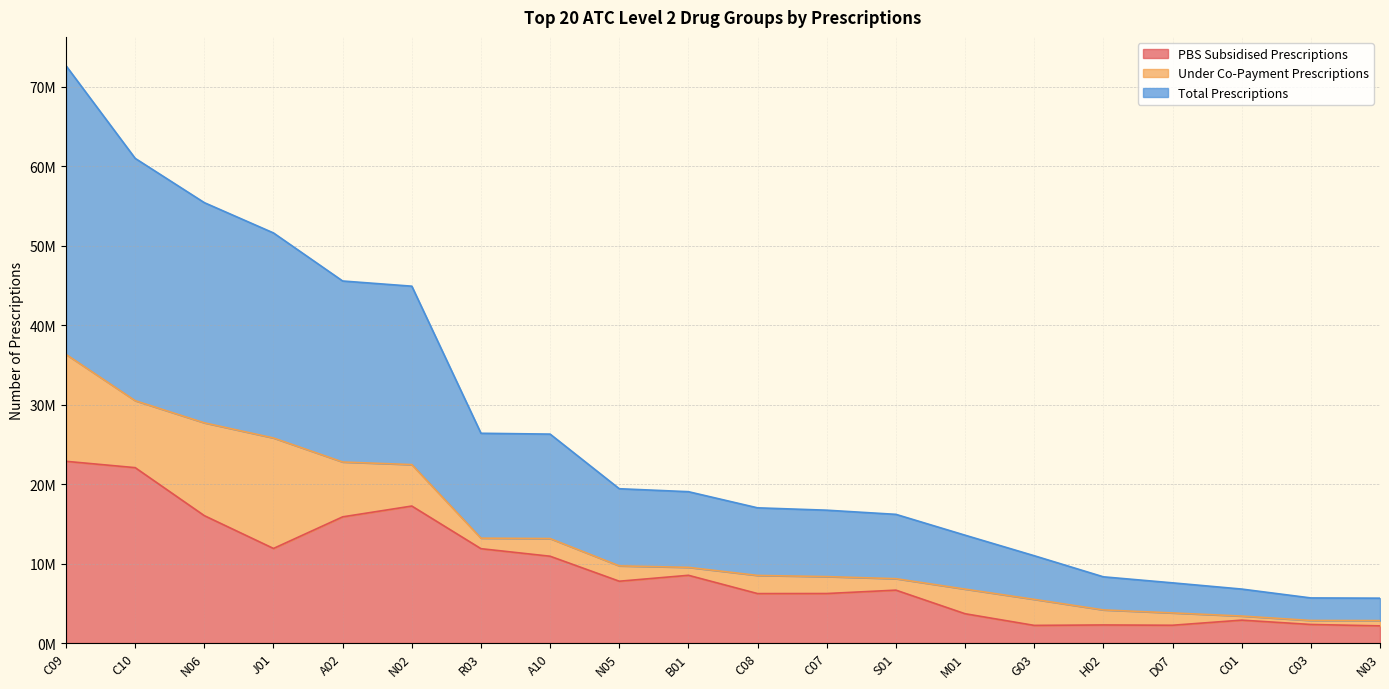

How many values in the PBS Subsidised Prescriptions series exceed 7779679?

9